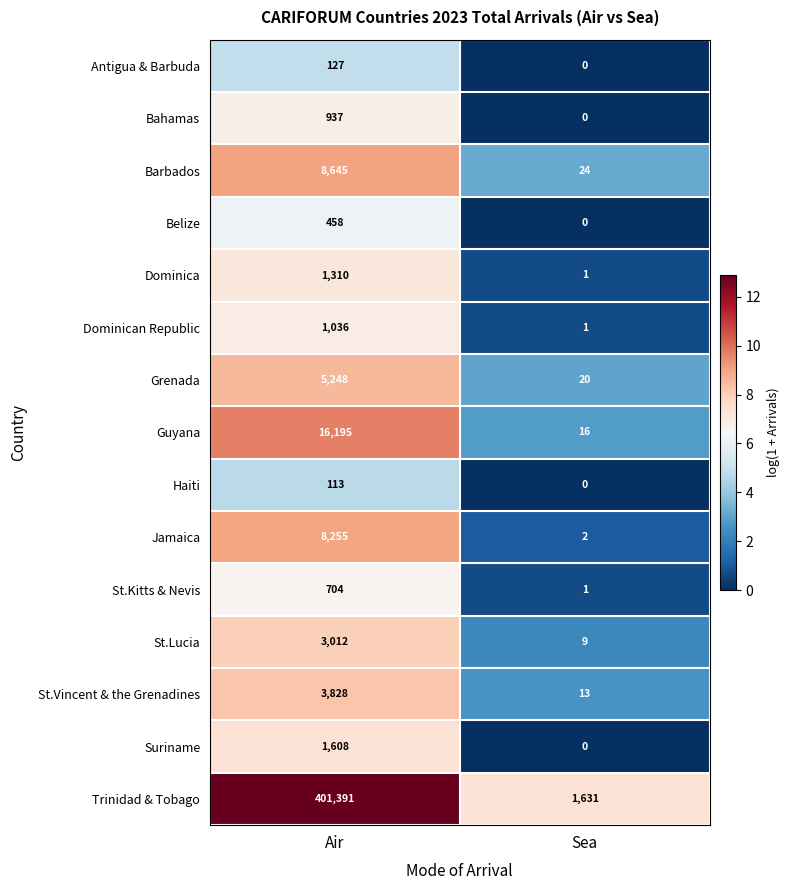

What is the total value across all series at Air?

452867